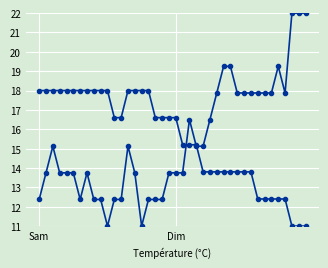

How many data points does each series have?

40